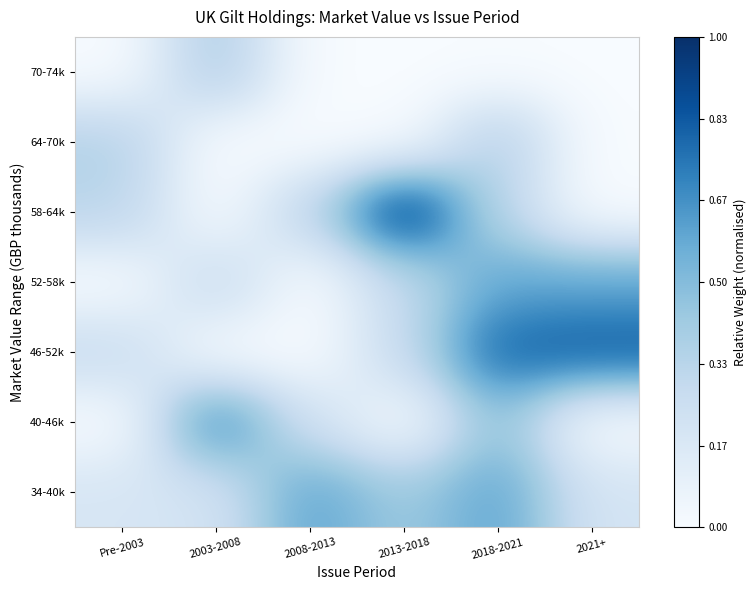

Reading left to right, list all the values displayed in this chart.

34-40k: Pre-2003=0.2	2003-2008=0.2	2008-2013=0.6	2013-2018=0.4	2018-2021=0.6	2021+=0.2
40-46k: Pre-2003=0.0	2003-2008=0.7	2008-2013=0.2	2013-2018=0.0	2018-2021=0.5	2021+=0.0
46-52k: Pre-2003=0.3	2003-2008=0.0	2008-2013=0.0	2013-2018=0.3	2018-2021=0.8	2021+=0.8
52-58k: Pre-2003=0.0	2003-2008=0.3	2008-2013=0.0	2013-2018=0.3	2018-2021=0.6	2021+=0.6
58-64k: Pre-2003=0.3	2003-2008=0.0	2008-2013=0.3	2013-2018=1.0	2018-2021=0.3	2021+=0.0
64-70k: Pre-2003=0.4	2003-2008=0.0	2008-2013=0.0	2013-2018=0.0	2018-2021=0.4	2021+=0.0
70-74k: Pre-2003=0.0	2003-2008=0.4	2008-2013=0.0	2013-2018=0.0	2018-2021=0.0	2021+=0.0